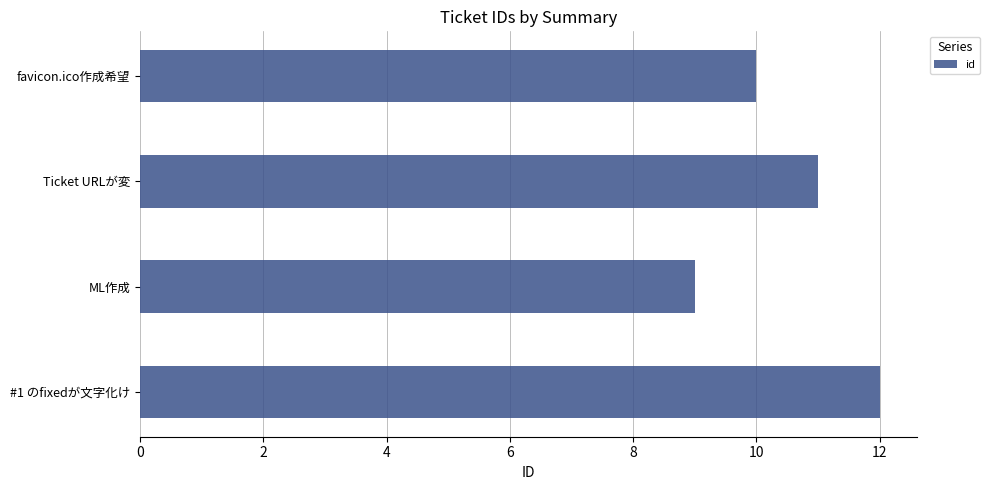

What is the sum of all values?

42